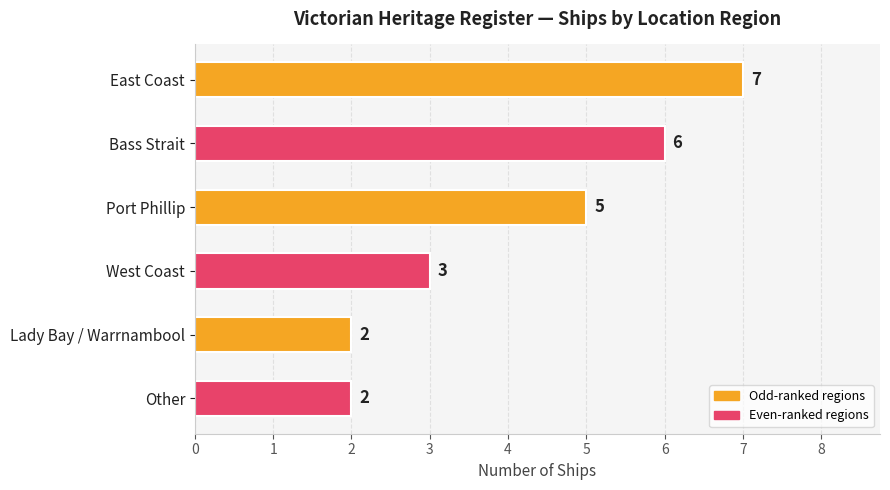

What is the greatest value displayed?

7